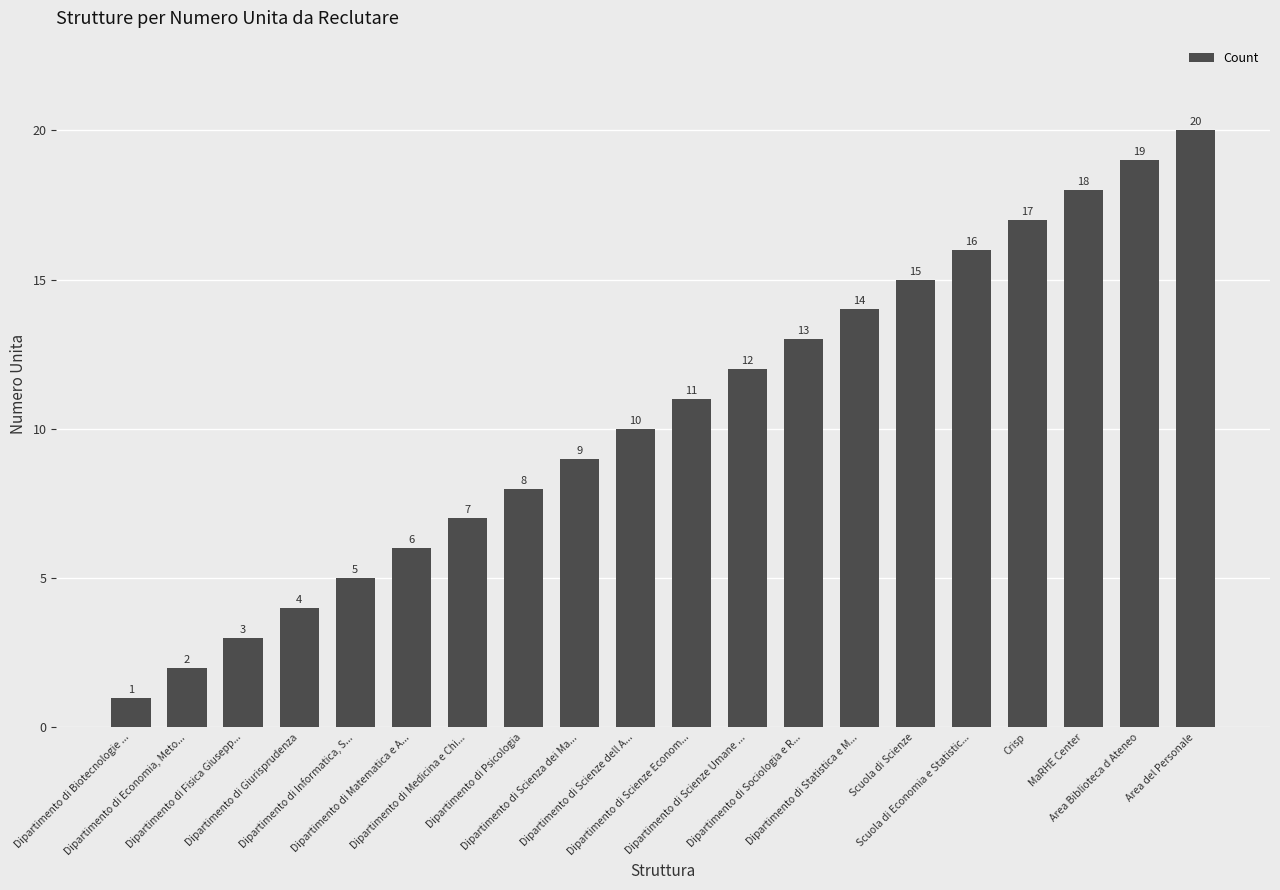

What is the difference between the maximum and minimum values?

19